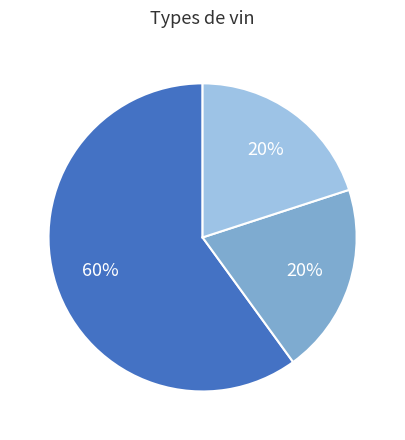

Is there any slice that represents more than half of the pie?

Yes